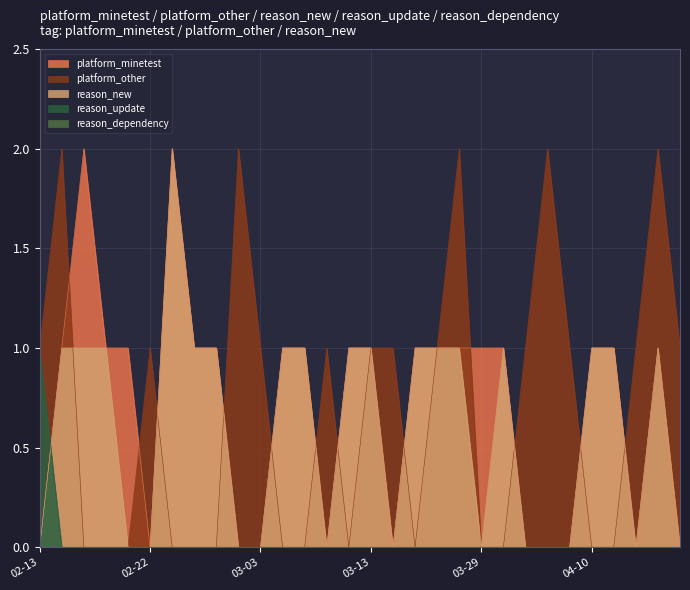

The value of platform_minetest at 02-13 is 1. True or false?

False